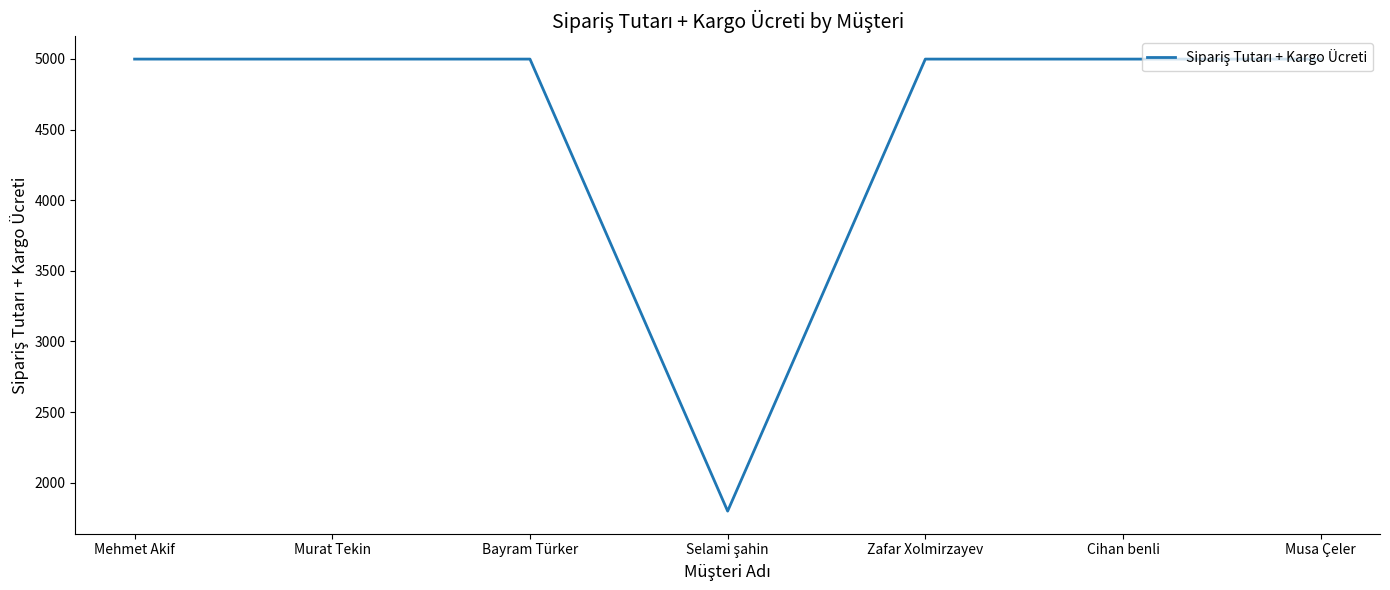

How many lines are shown in the chart?

1